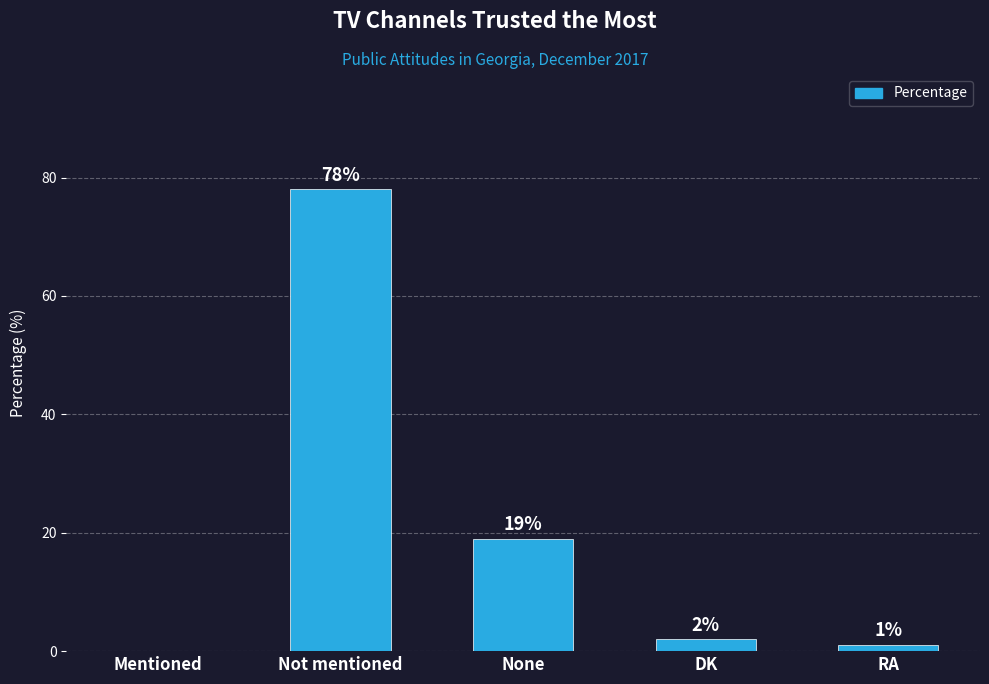

Which label corresponds to the largest value in the chart?

Not mentioned